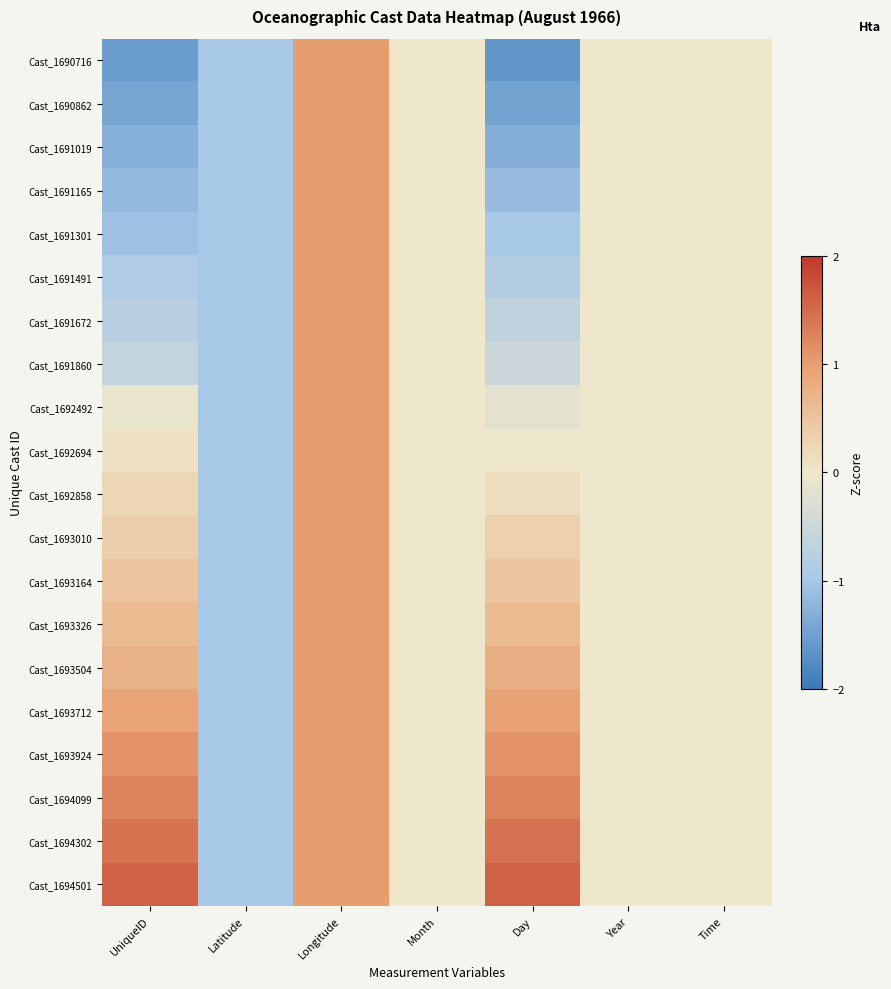

Reading right to left, what are all the values shown in this chart?

Cast_1690716: Time=0.0	Year=0.0	Day=-1.6	Month=0.0	Longitude=1.0	Latitude=-1.0	UniqueID=-1.5
Cast_1690862: Time=0.0	Year=0.0	Day=-1.5	Month=0.0	Longitude=1.0	Latitude=-1.0	UniqueID=-1.4
Cast_1691019: Time=0.0	Year=0.0	Day=-1.3	Month=0.0	Longitude=1.0	Latitude=-1.0	UniqueID=-1.3
Cast_1691165: Time=0.0	Year=0.0	Day=-1.1	Month=0.0	Longitude=1.0	Latitude=-1.0	UniqueID=-1.2
Cast_1691301: Time=0.0	Year=0.0	Day=-1.0	Month=0.0	Longitude=1.0	Latitude=-1.0	UniqueID=-1.1
Cast_1691491: Time=0.0	Year=0.0	Day=-0.8	Month=0.0	Longitude=1.0	Latitude=-1.0	UniqueID=-0.9
Cast_1691672: Time=0.0	Year=0.0	Day=-0.7	Month=0.0	Longitude=1.0	Latitude=-1.0	UniqueID=-0.8
Cast_1691860: Time=0.0	Year=0.0	Day=-0.5	Month=0.0	Longitude=1.0	Latitude=-1.0	UniqueID=-0.6
Cast_1692492: Time=0.0	Year=0.0	Day=-0.2	Month=0.0	Longitude=1.0	Latitude=-1.0	UniqueID=-0.1
Cast_1692694: Time=0.0	Year=0.0	Day=-0.0	Month=0.0	Longitude=1.0	Latitude=-1.0	UniqueID=0.1
Cast_1692858: Time=0.0	Year=0.0	Day=0.1	Month=0.0	Longitude=1.0	Latitude=-1.0	UniqueID=0.2
Cast_1693010: Time=0.0	Year=0.0	Day=0.3	Month=0.0	Longitude=1.0	Latitude=-1.0	UniqueID=0.4
Cast_1693164: Time=0.0	Year=0.0	Day=0.5	Month=0.0	Longitude=1.0	Latitude=-1.0	UniqueID=0.5
Cast_1693326: Time=0.0	Year=0.0	Day=0.6	Month=0.0	Longitude=1.0	Latitude=-1.0	UniqueID=0.6
Cast_1693504: Time=0.0	Year=0.0	Day=0.8	Month=0.0	Longitude=1.0	Latitude=-1.0	UniqueID=0.8
Cast_1693712: Time=0.0	Year=0.0	Day=1.0	Month=0.0	Longitude=1.0	Latitude=-1.0	UniqueID=0.9
Cast_1693924: Time=0.0	Year=0.0	Day=1.1	Month=0.0	Longitude=1.0	Latitude=-1.0	UniqueID=1.1
Cast_1694099: Time=0.0	Year=0.0	Day=1.3	Month=0.0	Longitude=1.0	Latitude=-1.0	UniqueID=1.3
Cast_1694302: Time=0.0	Year=0.0	Day=1.4	Month=0.0	Longitude=1.0	Latitude=-1.0	UniqueID=1.4
Cast_1694501: Time=0.0	Year=0.0	Day=1.6	Month=0.0	Longitude=1.0	Latitude=-1.0	UniqueID=1.6